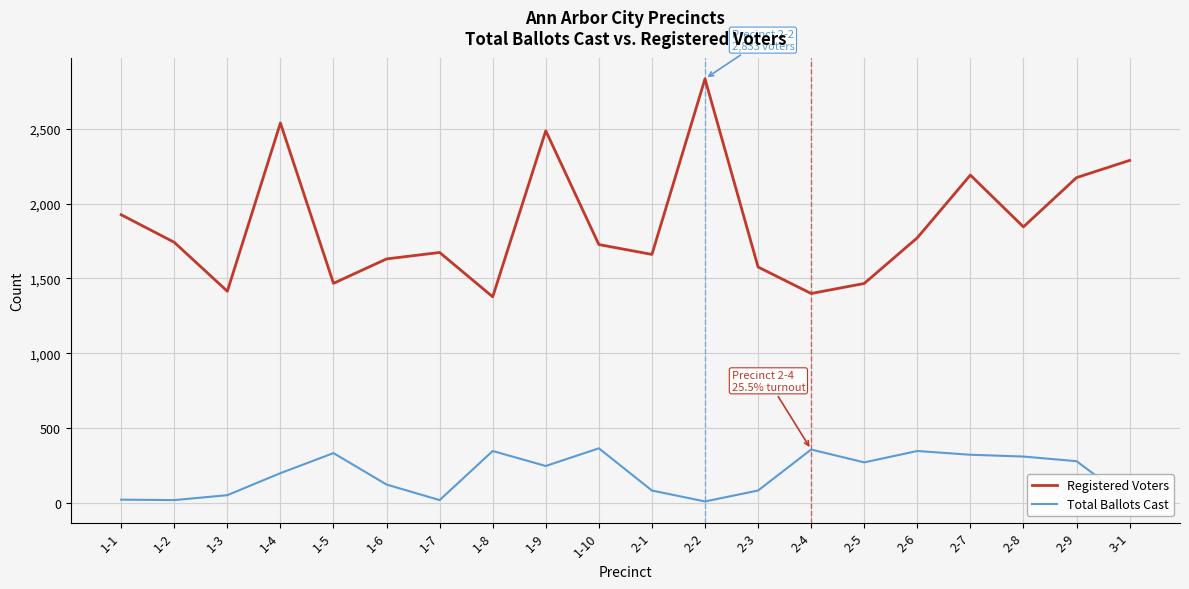

How many values in the Total Ballots Cast series are below 247?

10